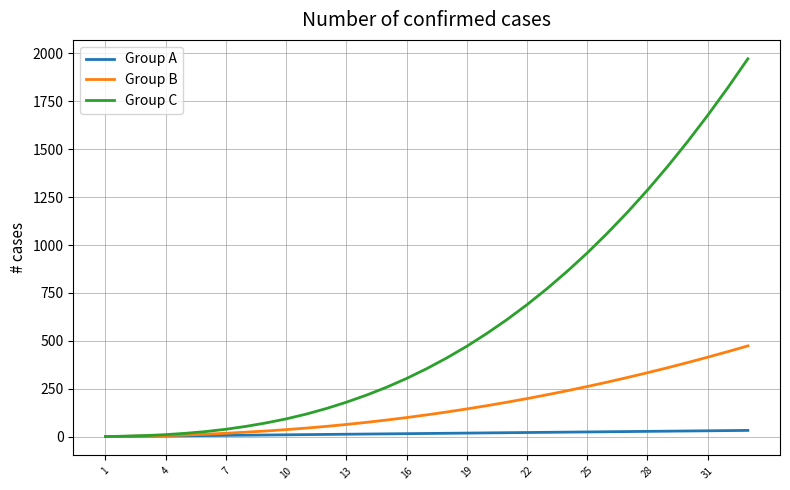

List the series in order of their peak value, highest first.

Group C, Group B, Group A